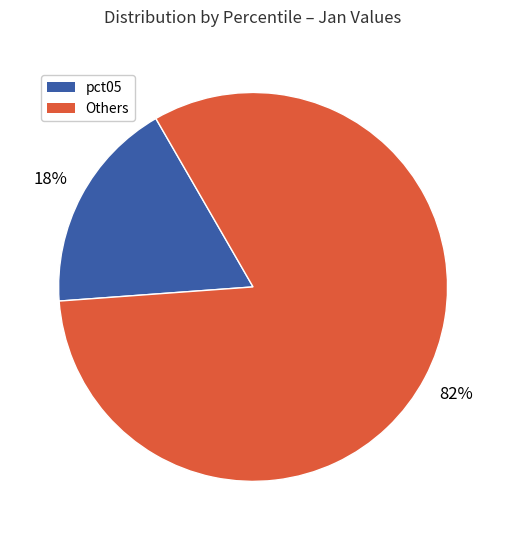

To the nearest percent, what is the difference between the largest and smallest slice percentages?

64%